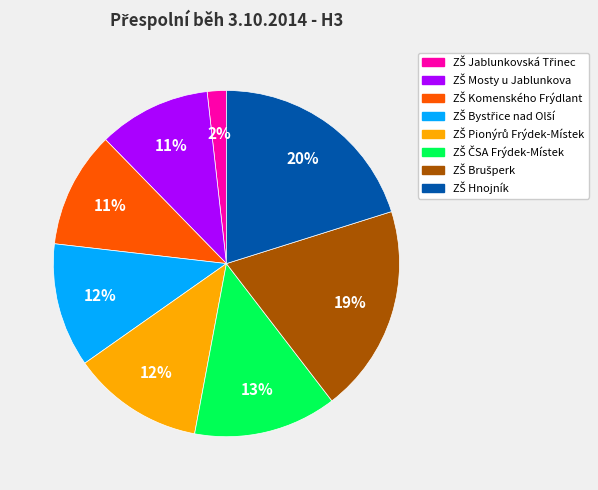

To the nearest percent, what is the average slice percentage?

12%